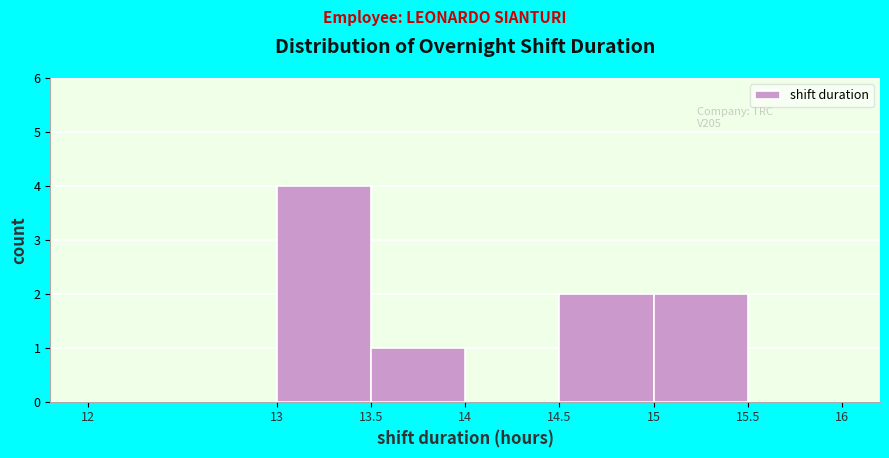

Over which range of the x-axis is the bar tallest?

13 to 13.5